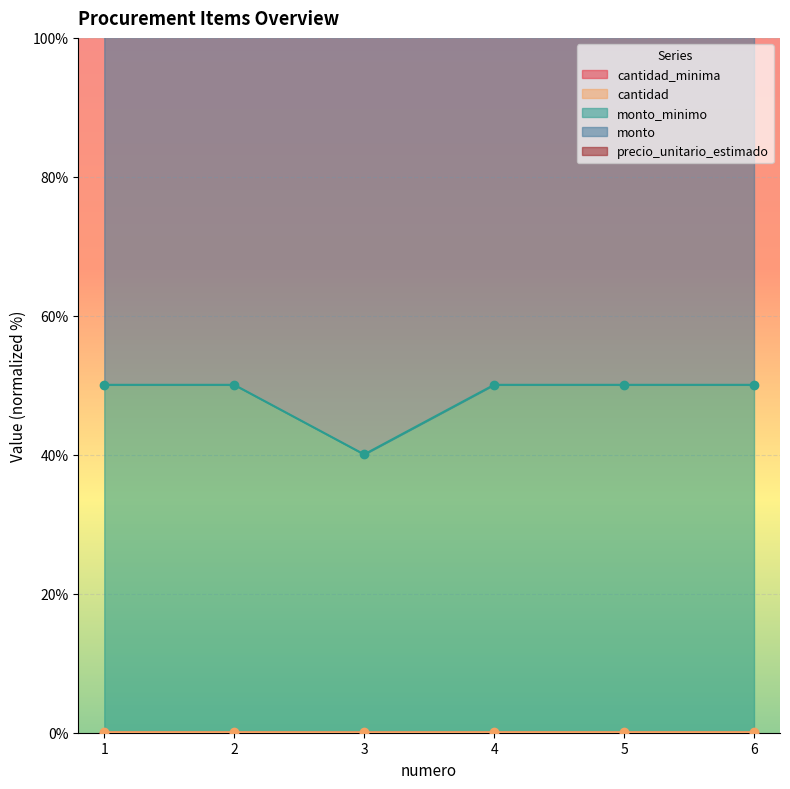

The value of cantidad_minima at 1 is 0.0. True or false?

True